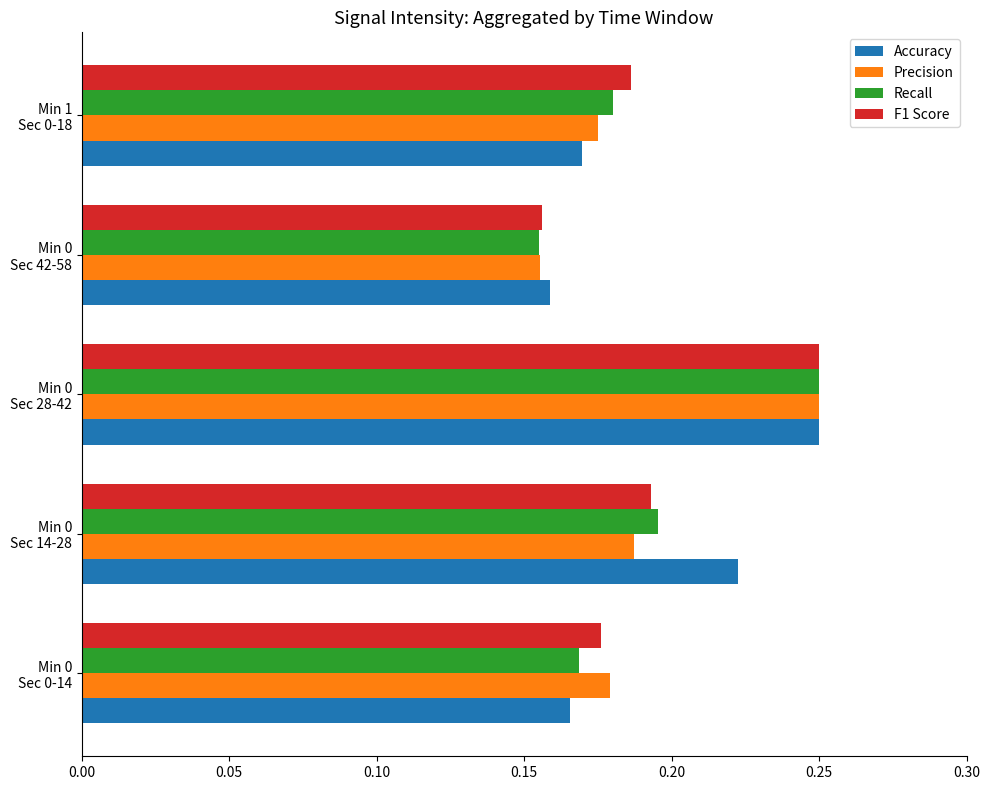

Count the number of data series in this chart.

4